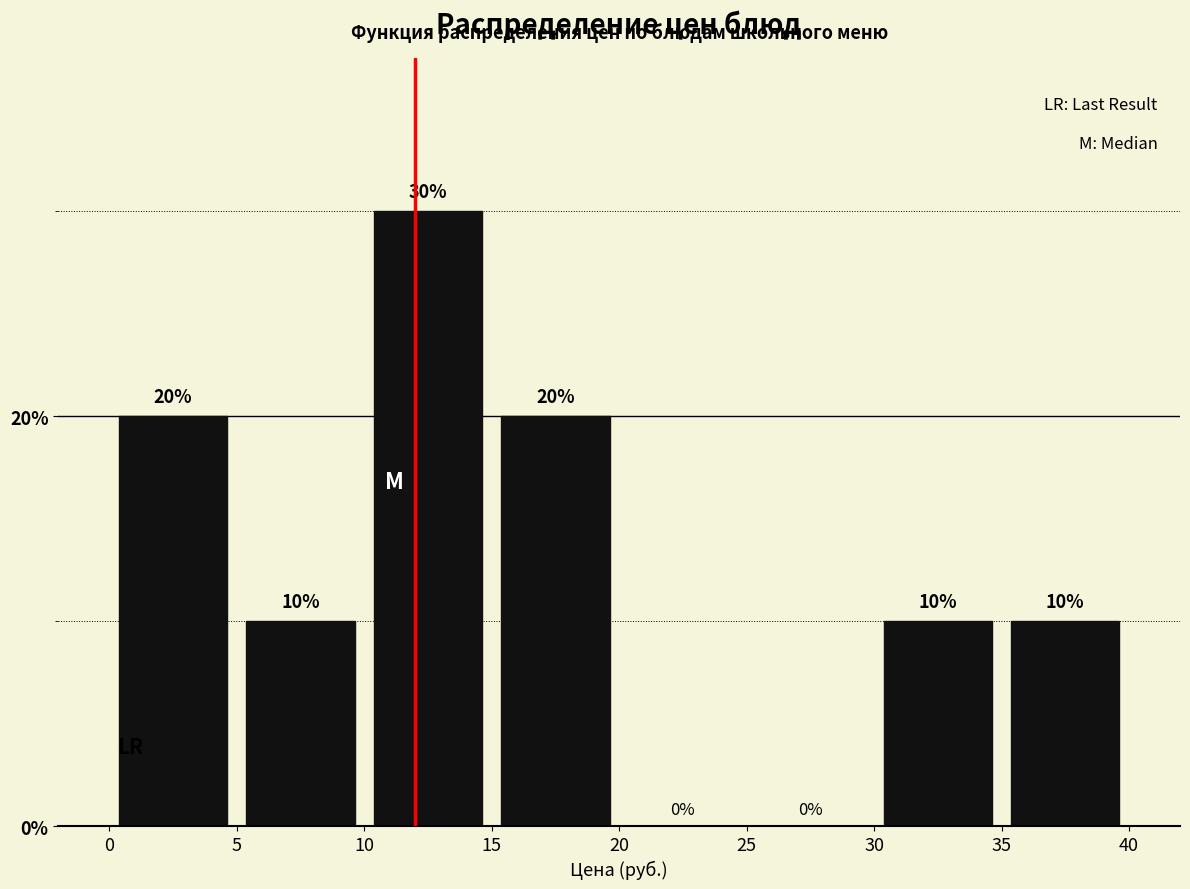

Which range on the x-axis has the tallest bar?

10 to 15